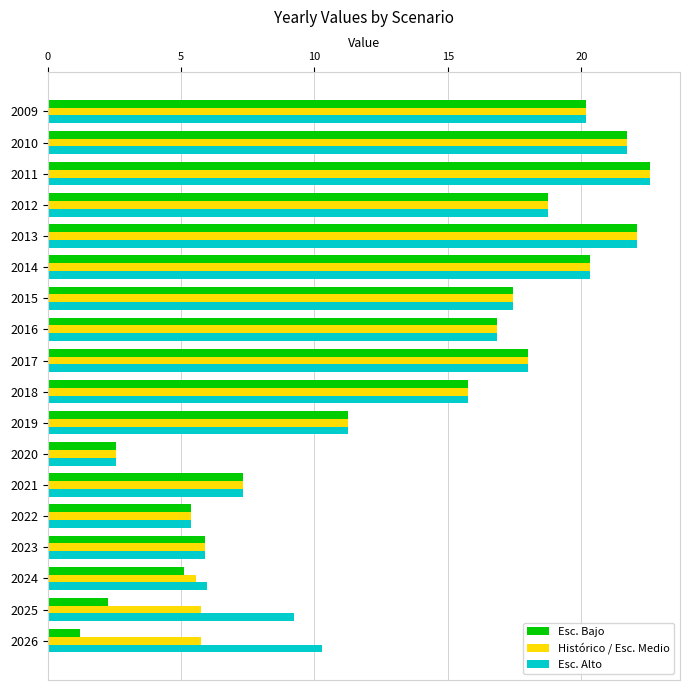

What is the total value across all series at 2013?

66.2